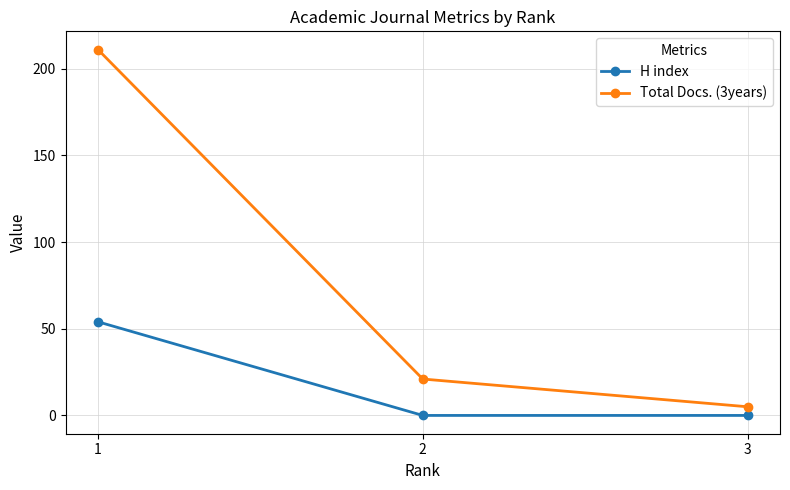

What is the sum of all H index values?

54